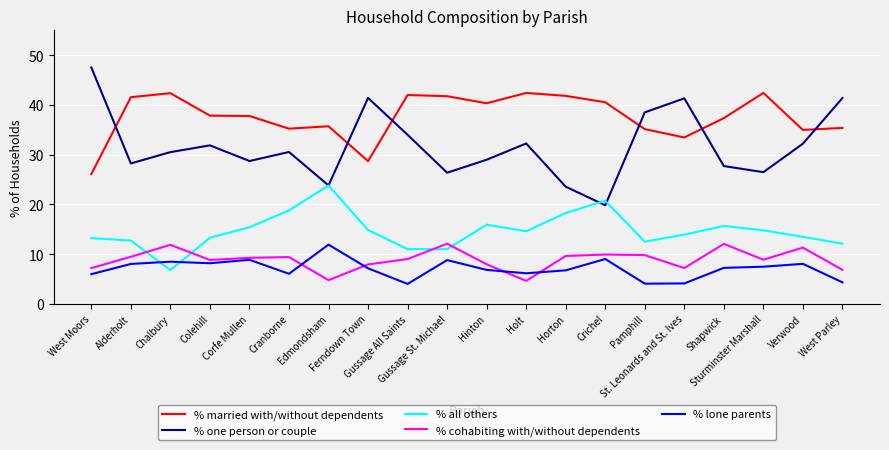

True or false: % one person or couple and % cohabiting with/without dependents intersect in this chart.

False